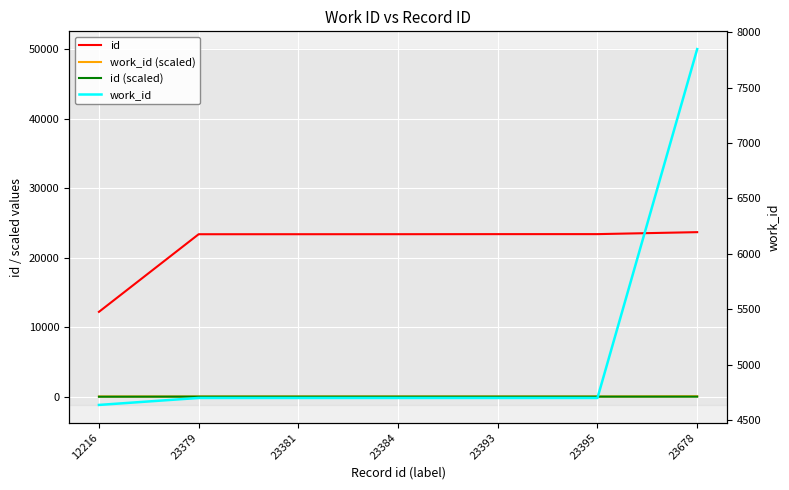

The value of id at 23393 is 41195.5. True or false?

False